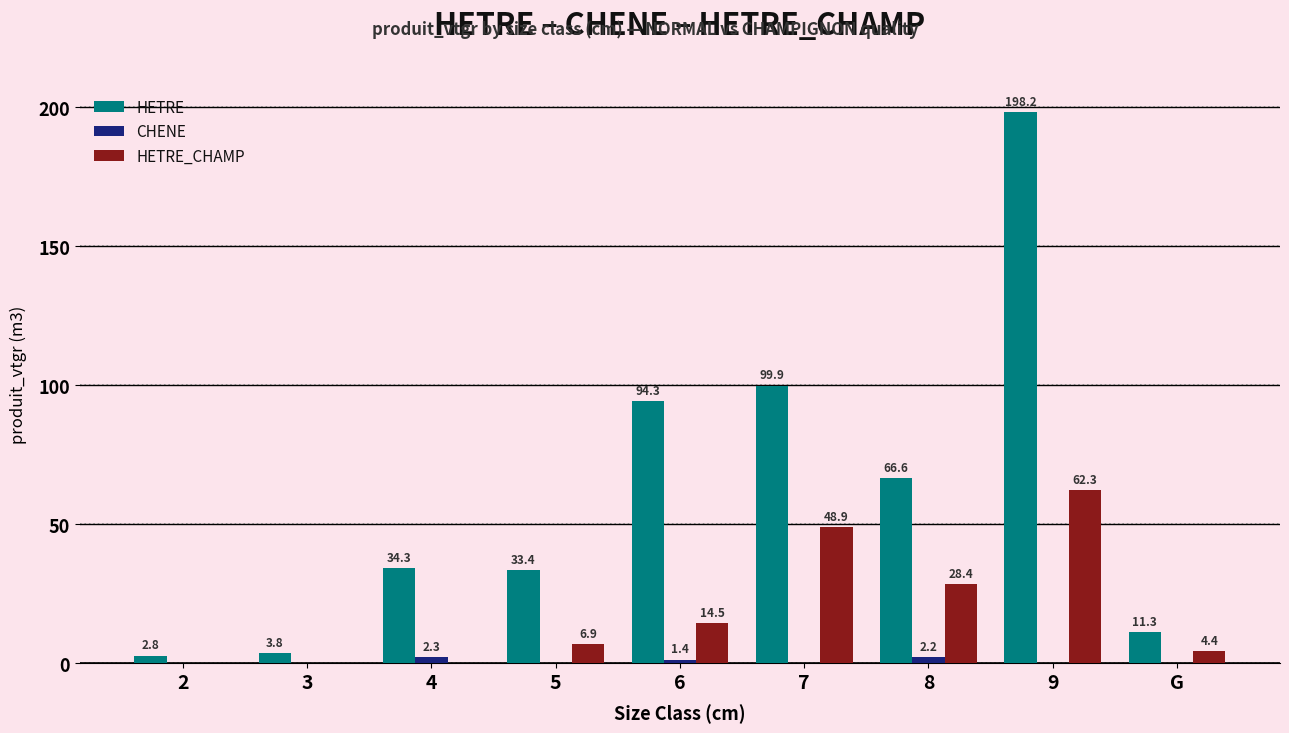

What is the greatest value displayed?

198.2